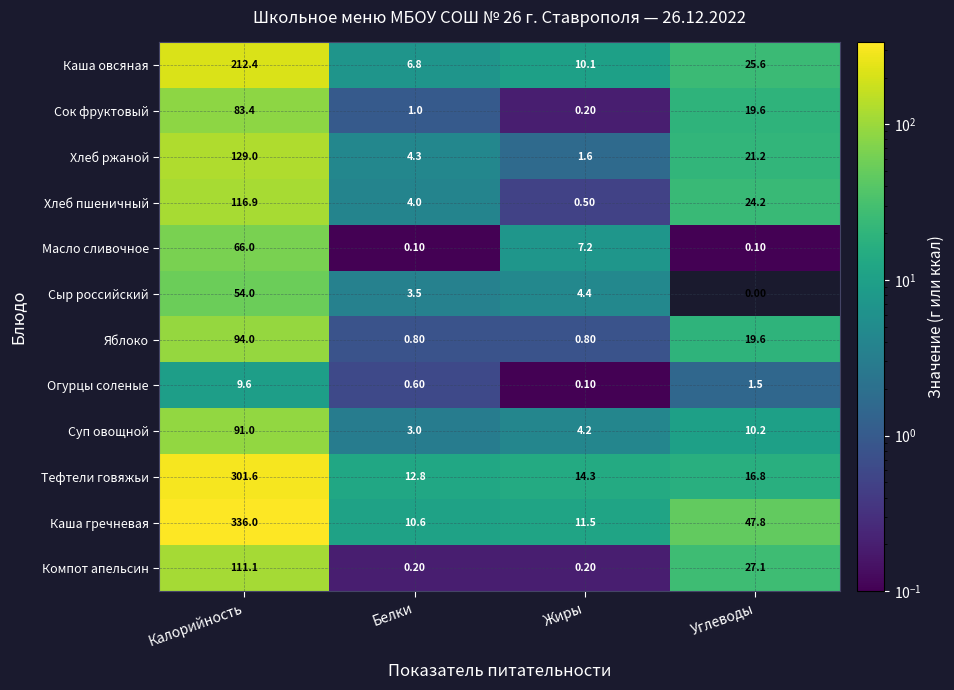

Which category has the lowest value across all series?

Углеводы